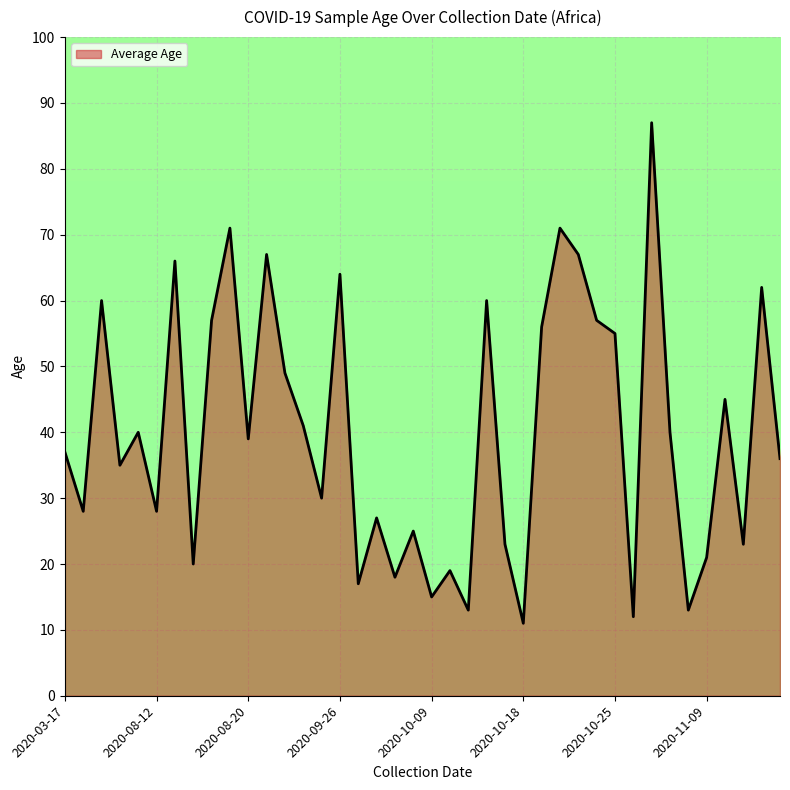

Count the number of categories in the chart.

40